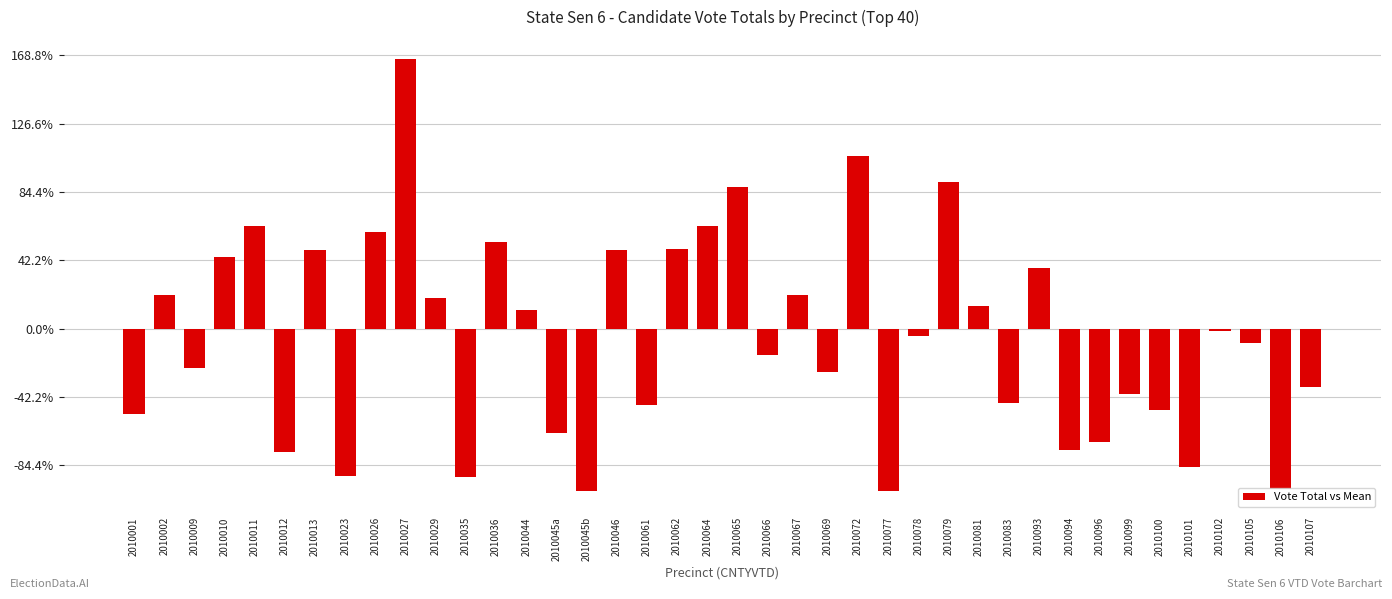

How many distinct data groups are displayed?

1